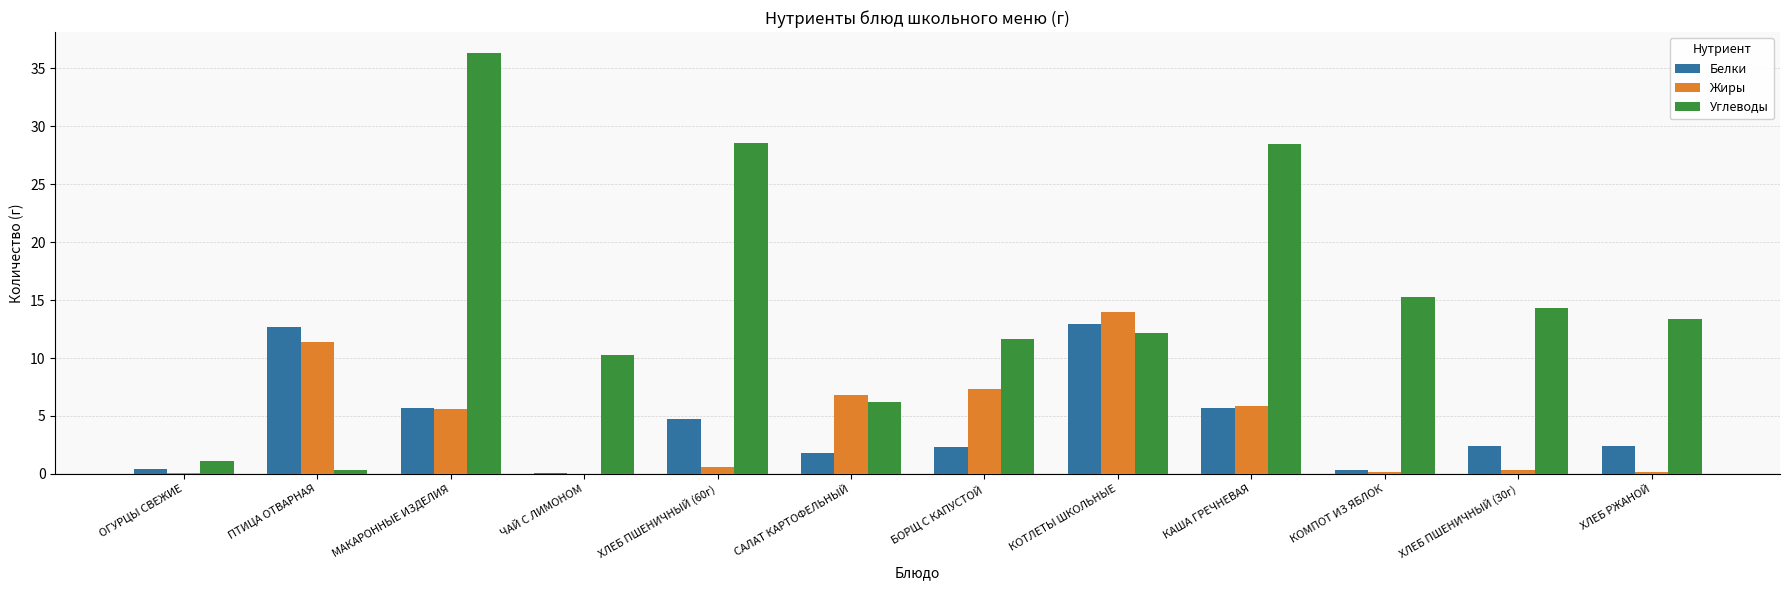

The value of Белки at ХЛЕБ ПШЕНИЧНЫЙ (60г) is 4.7. True or false?

True